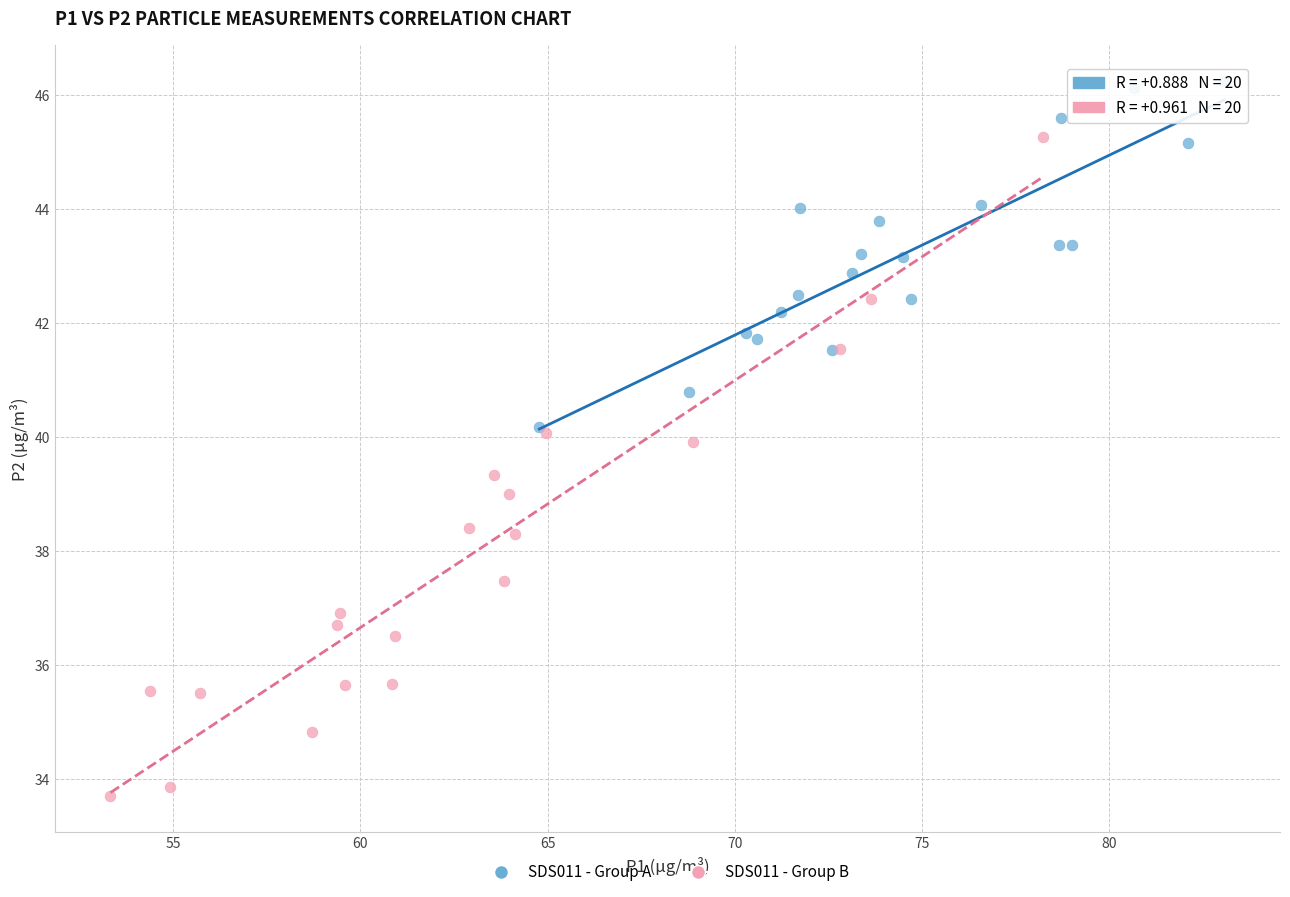

What are all the series names shown in the legend?

SDS011 - Group A, SDS011 - Group B